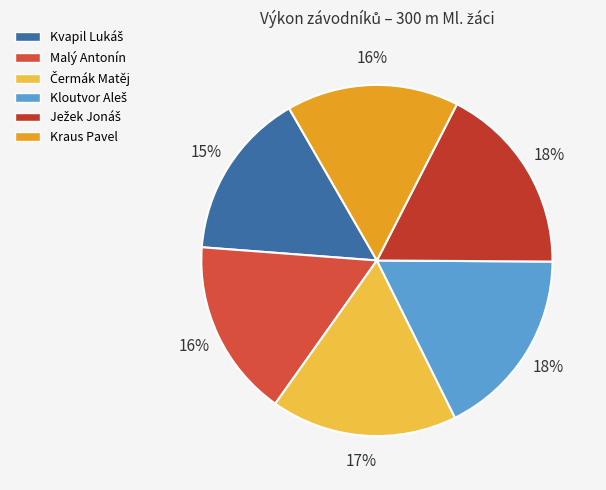

What is the smallest slice in the pie chart?

Kvapil Lukáš